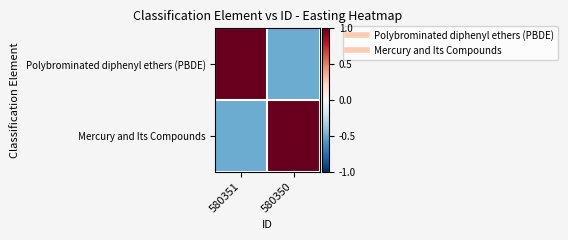

Reading left to right, extract all data points from this chart.

Polybrominated diphenyl ethers (PBDE): 580351=1.0	580350=-0.5
Mercury and Its Compounds: 580351=-0.5	580350=1.0